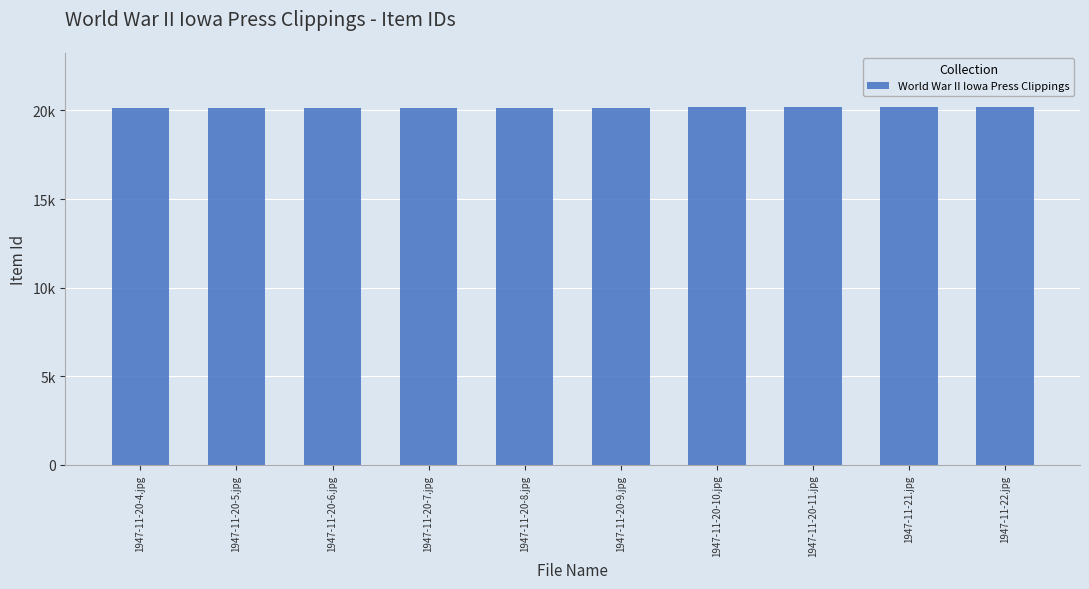

What is the change in value from 1947-11-20-5.jpg to 1947-11-20-6.jpg?

+2